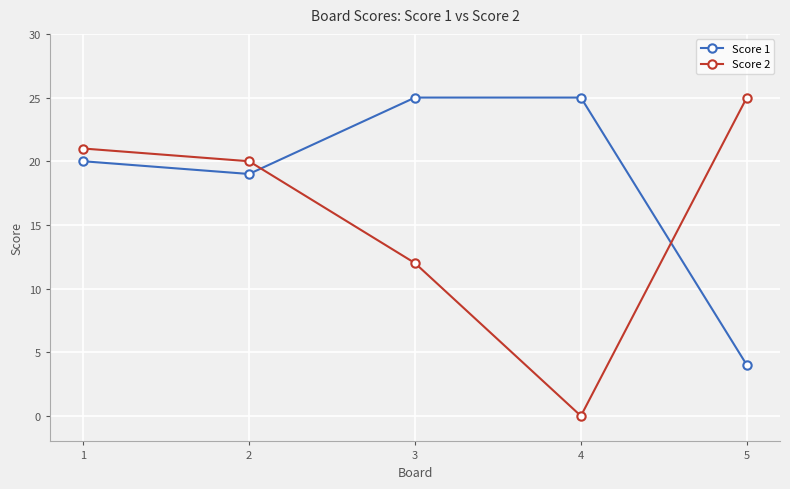

Where is Score 2 nearest to the value 12?

3